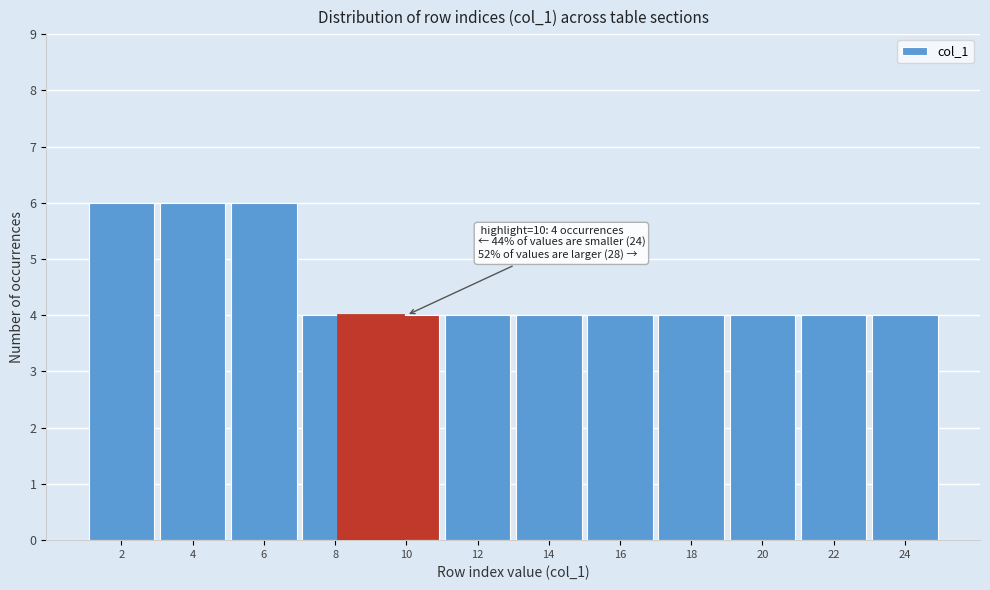

Reading right to left, extract all data points from this chart.

24=4	22=4	20=4	18=4	16=4	14=4	12=4	10=4	8=4	6=6	4=6	2=6